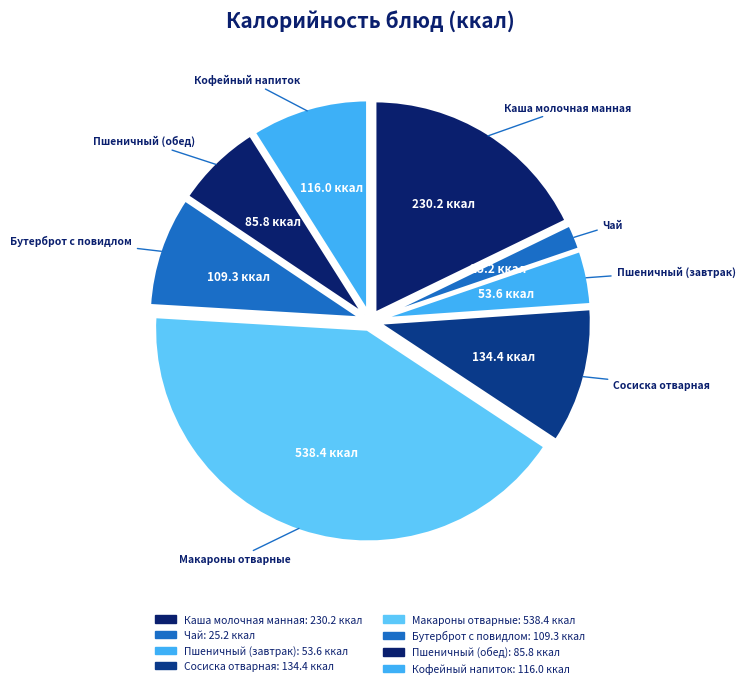

True or false: Пшеничный (обед) accounts for 7% of the total.

True